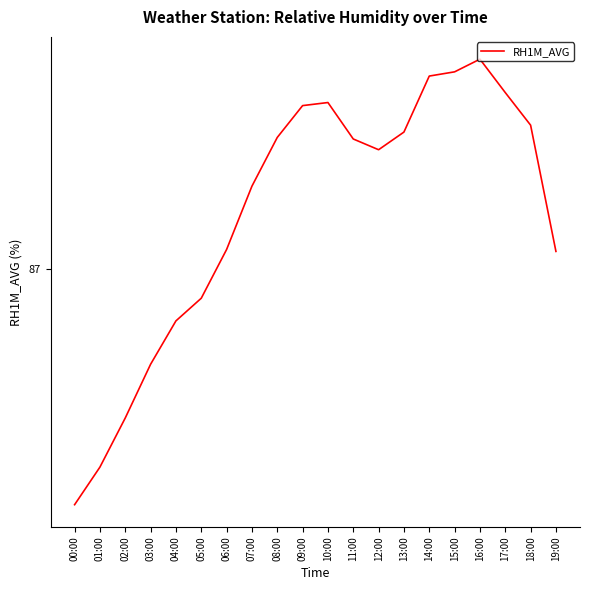

Is this an area chart (filled region under the line)?

No